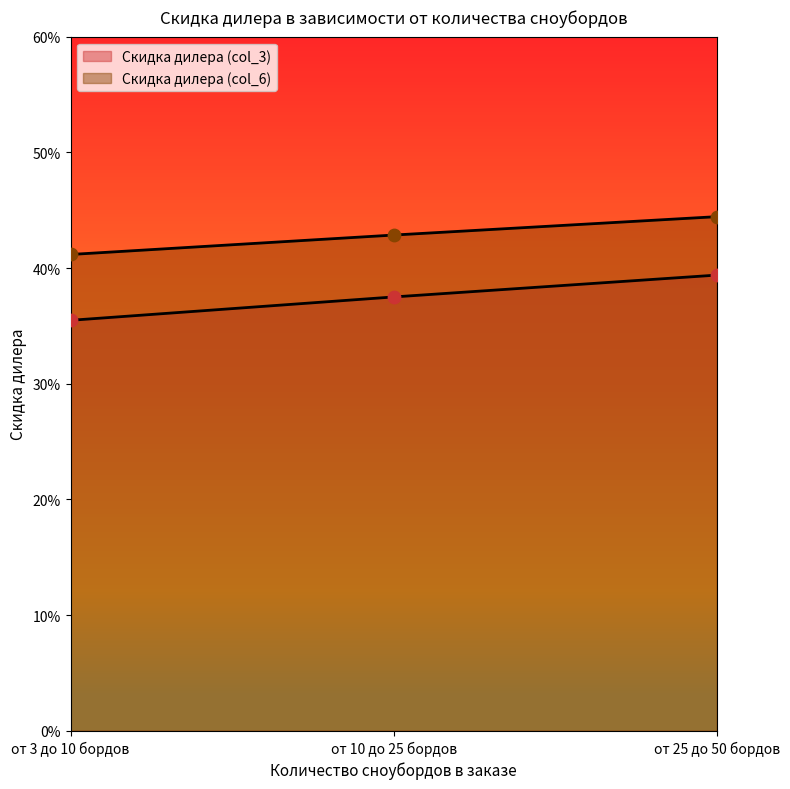

Which series has the largest total across all categories?

Скидка дилера (col_6)